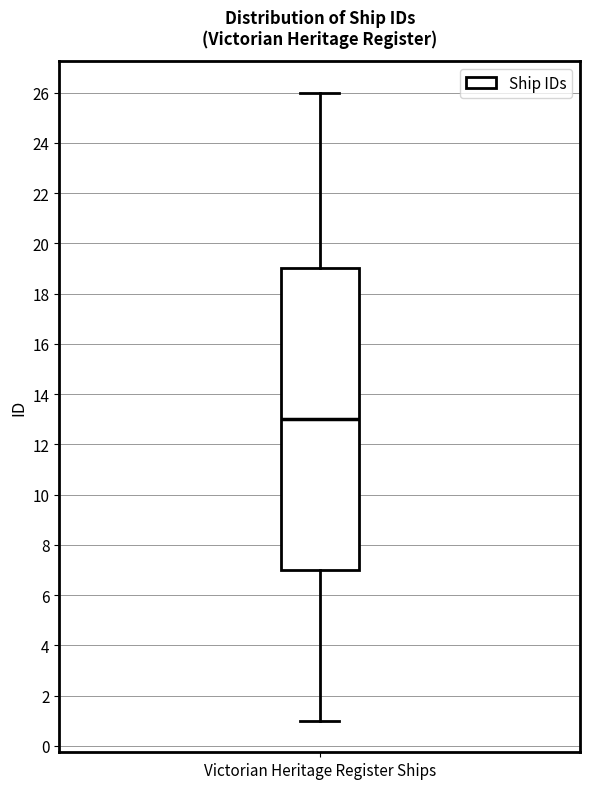

Read this box plot against the y-axis: the position of the median line, the range covered by the box, and the ends of both whiskers. The values are not printed on the chart, so give them approximately, as read against the axis.

median 13, box 7 to 19, whiskers 1 to 26